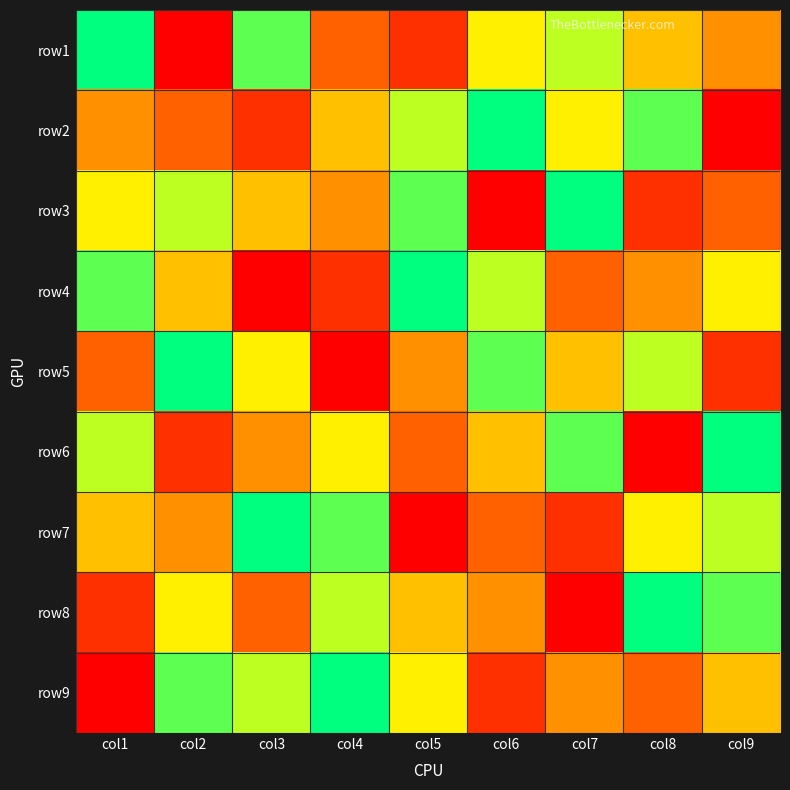

Reading left to right, transcribe all the data shown in this chart.

row1: col1=9	col2=1	col3=8	col4=3	col5=2	col6=6	col7=7	col8=5	col9=4
row2: col1=4	col2=3	col3=2	col4=5	col5=7	col6=9	col7=6	col8=8	col9=1
row3: col1=6	col2=7	col3=5	col4=4	col5=8	col6=1	col7=9	col8=2	col9=3
row4: col1=8	col2=5	col3=1	col4=2	col5=9	col6=7	col7=3	col8=4	col9=6
row5: col1=3	col2=9	col3=6	col4=1	col5=4	col6=8	col7=5	col8=7	col9=2
row6: col1=7	col2=2	col3=4	col4=6	col5=3	col6=5	col7=8	col8=1	col9=9
row7: col1=5	col2=4	col3=9	col4=8	col5=1	col6=3	col7=2	col8=6	col9=7
row8: col1=2	col2=6	col3=3	col4=7	col5=5	col6=4	col7=1	col8=9	col9=8
row9: col1=1	col2=8	col3=7	col4=9	col5=6	col6=2	col7=4	col8=3	col9=5